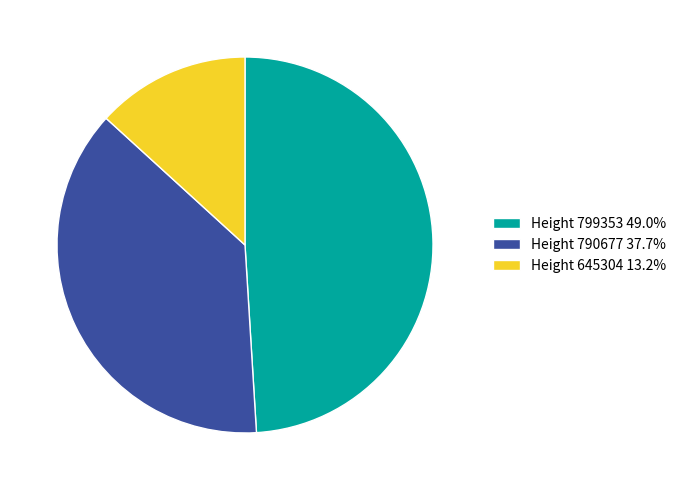

Combined, do Height 790677 37.7% and Height 799353 49.0% account for over 50%?

Yes